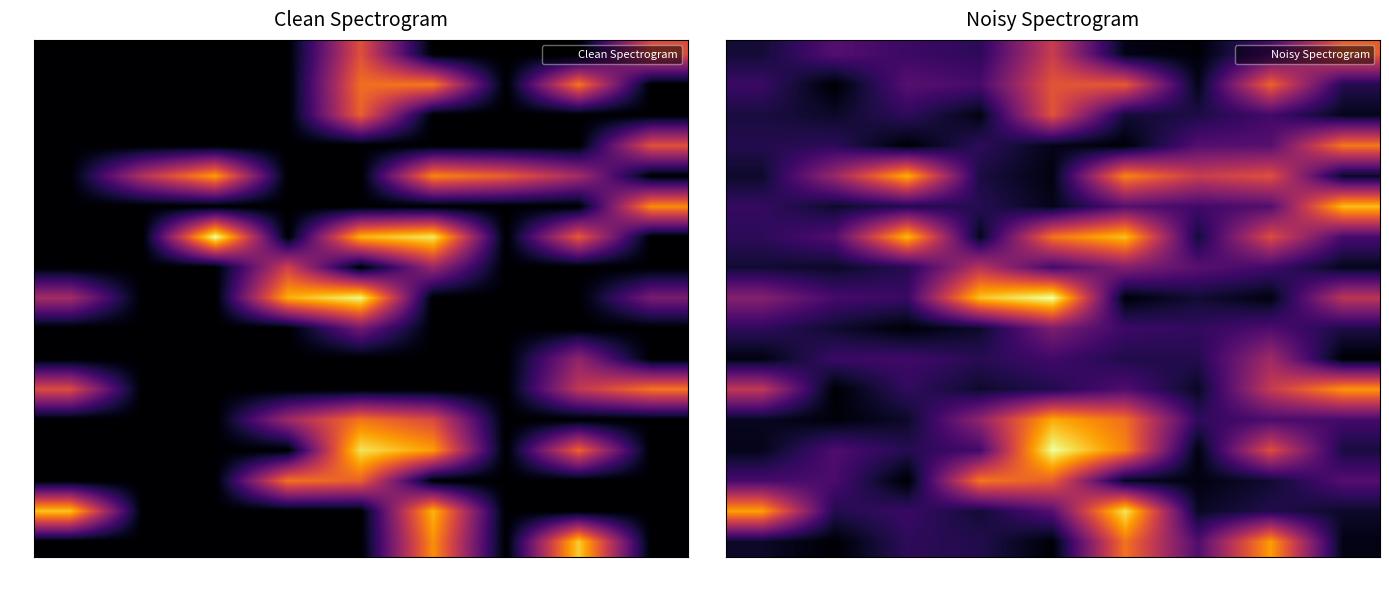

Count the number of data series in this chart.

17